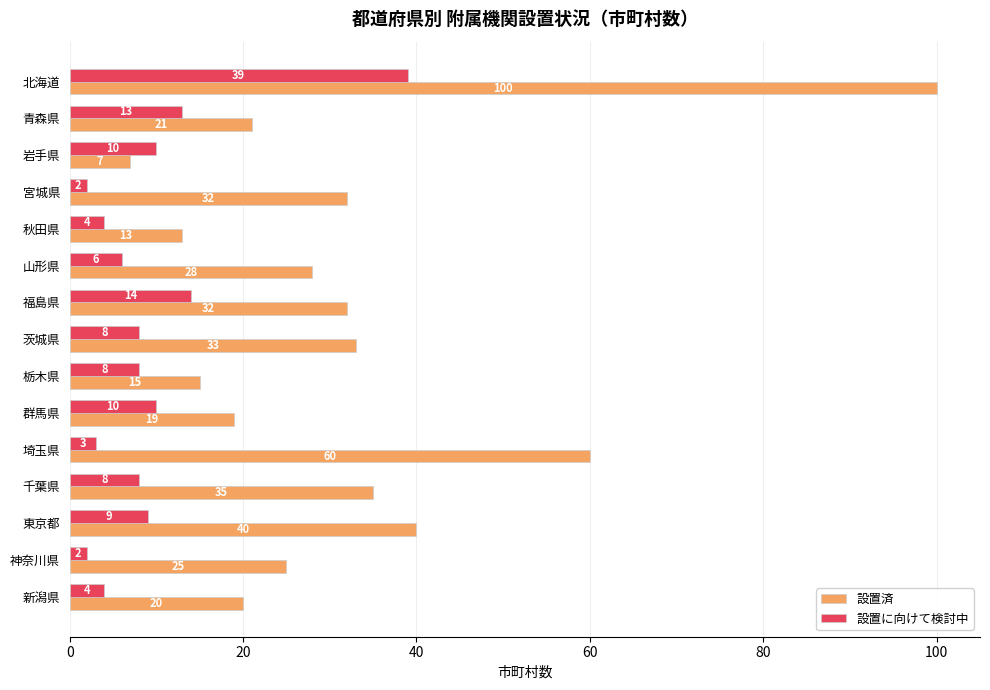

What is the average value of the 設置済 series?

32